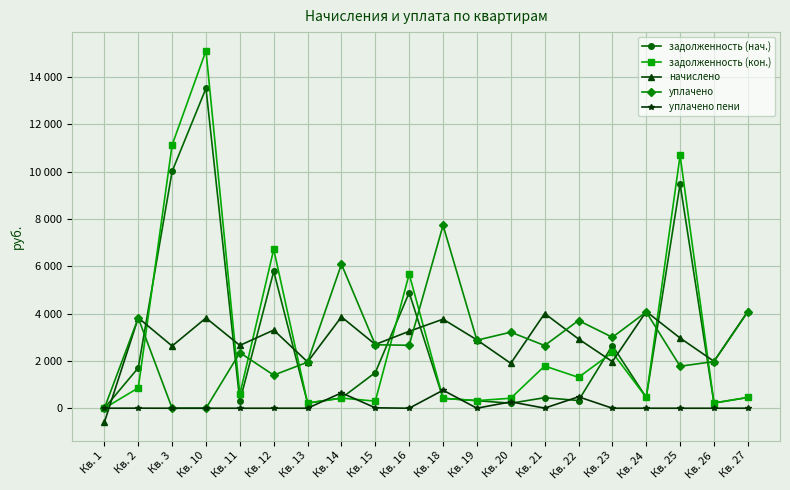

What are all the series names shown in the legend?

задолженность (нач.), задолженность (кон.), начислено, уплачено, уплачено пени